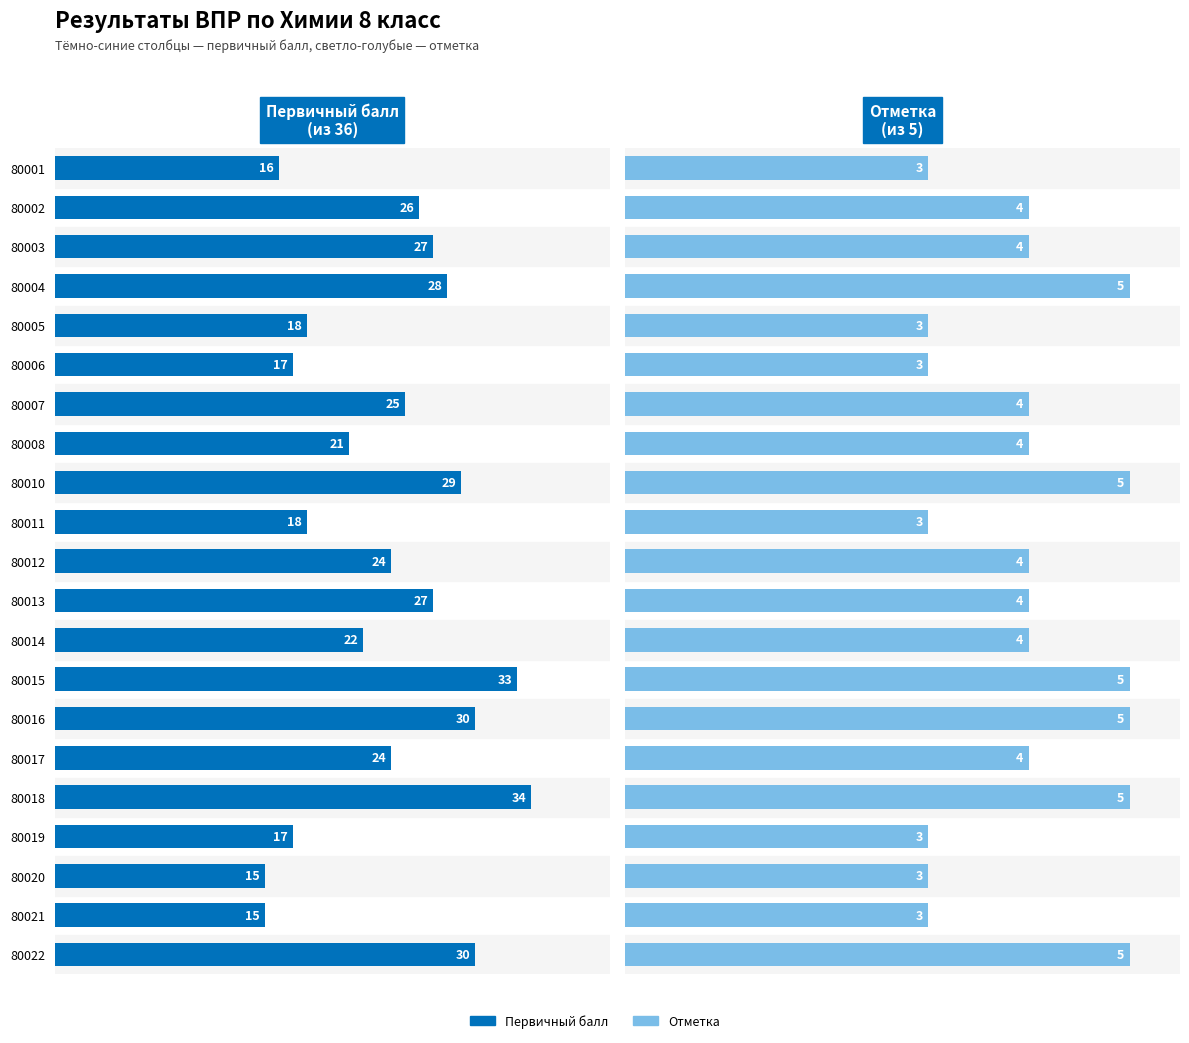

True or false: Первичный балл has a value of 43.7 at 80012.

False